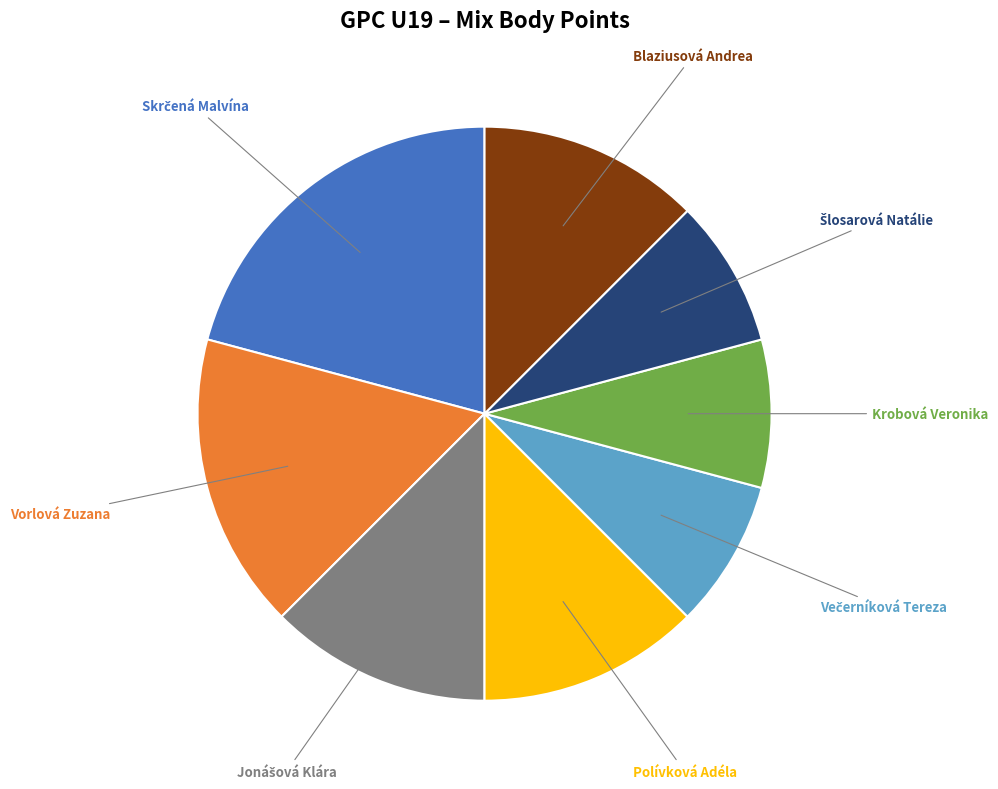

Is there any slice that represents more than half of the pie?

No